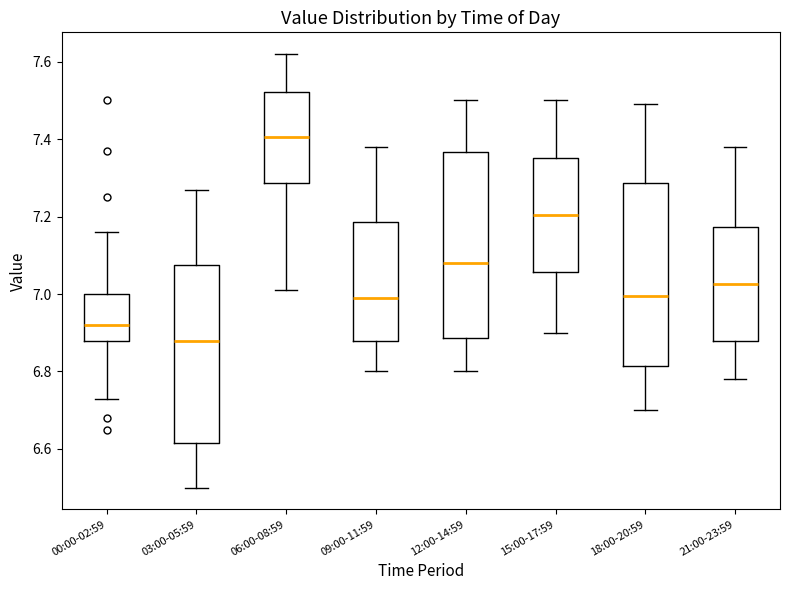

Reading left to right, transcribe this box plot: for each box, give where its median line is, the range the box spans, and where its two whiskers end, as read against the y-axis. The values are not printed on the chart, so give them approximately, as read against the axis.

00:00-02:59: median 6.92, box 6.88 to 7.00, whiskers 6.74 to 7.16
03:00-05:59: median 6.88, box 6.62 to 7.08, whiskers 6.50 to 7.28
06:00-08:59: median 7.40, box 7.28 to 7.52, whiskers 7.02 to 7.62
09:00-11:59: median 7.00, box 6.88 to 7.18, whiskers 6.80 to 7.38
12:00-14:59: median 7.08, box 6.88 to 7.36, whiskers 6.80 to 7.50
15:00-17:59: median 7.20, box 7.06 to 7.36, whiskers 6.90 to 7.50
18:00-20:59: median 7.00, box 6.82 to 7.28, whiskers 6.70 to 7.50
21:00-23:59: median 7.02, box 6.88 to 7.18, whiskers 6.78 to 7.38